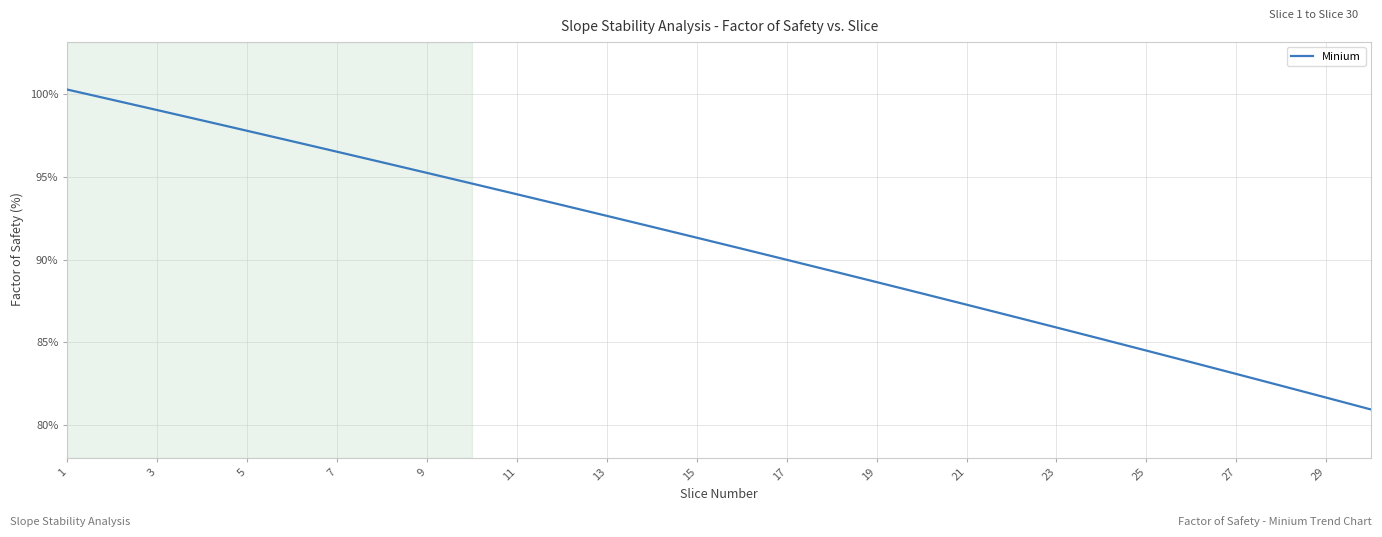

What is the smallest value displayed?

80.9